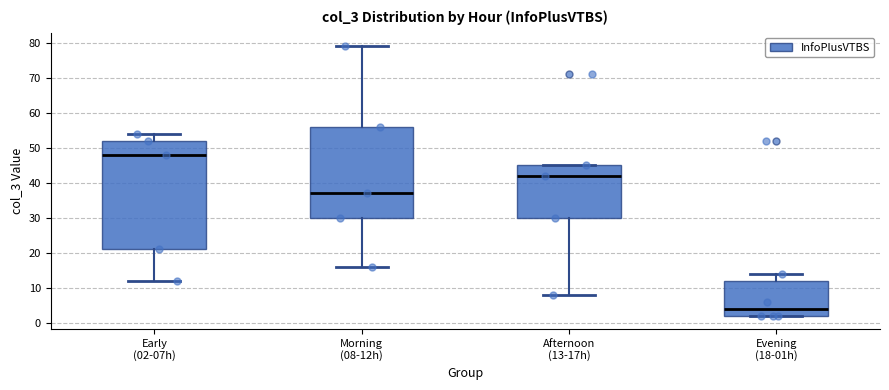

Which box is the tallest, from its lower edge to its upper edge?

Early (02-07h)